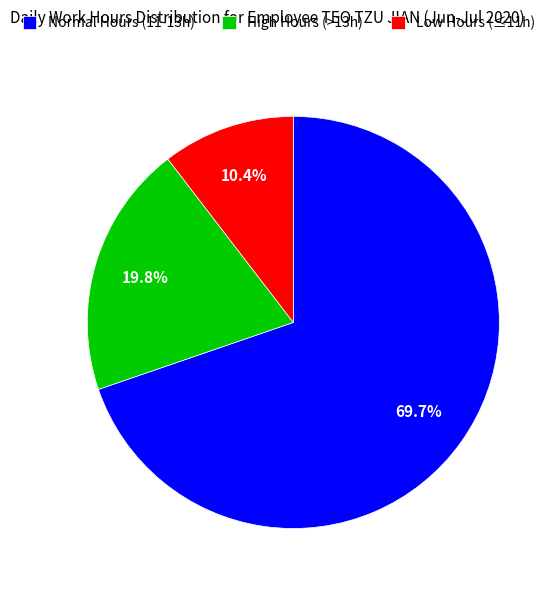

Rank the categories by value from highest to lowest.

Normal Hours (11-13h), High Hours (>13h), Low Hours (≤11h)